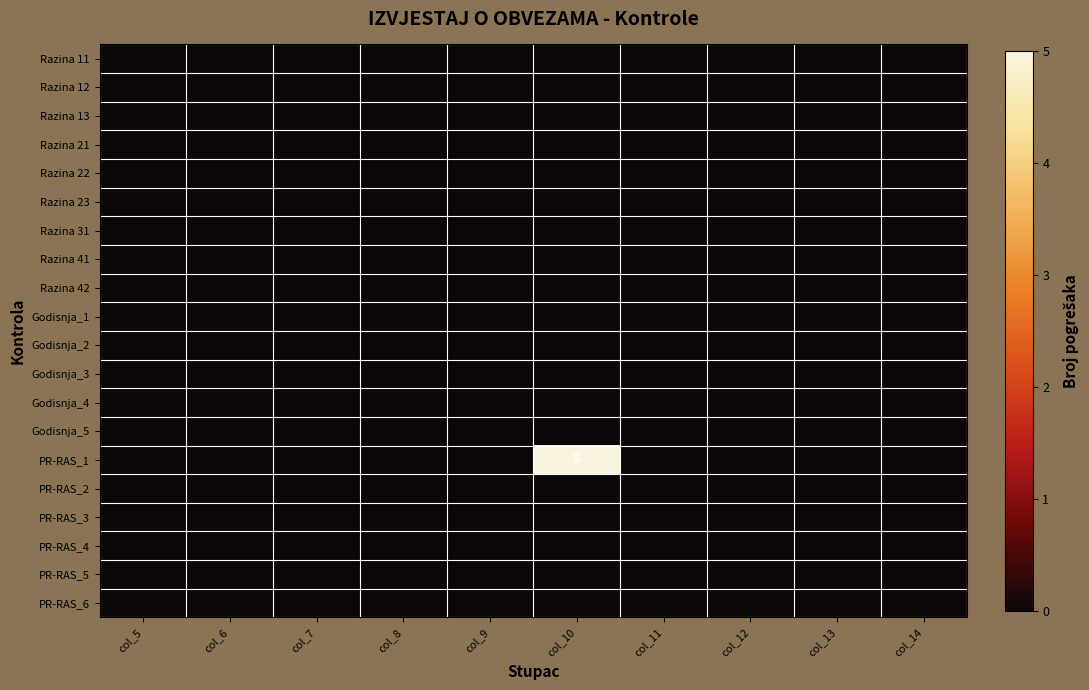

Which series has the widest spread of values?

PR-RAS_1